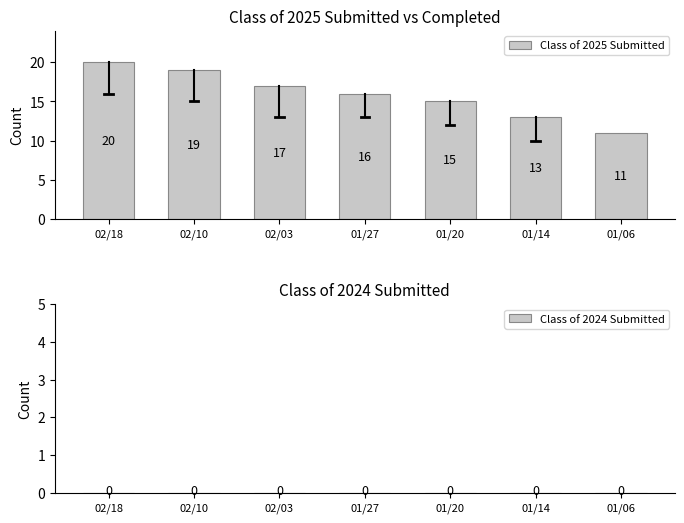

Count the values in the range 13 to 19.

5